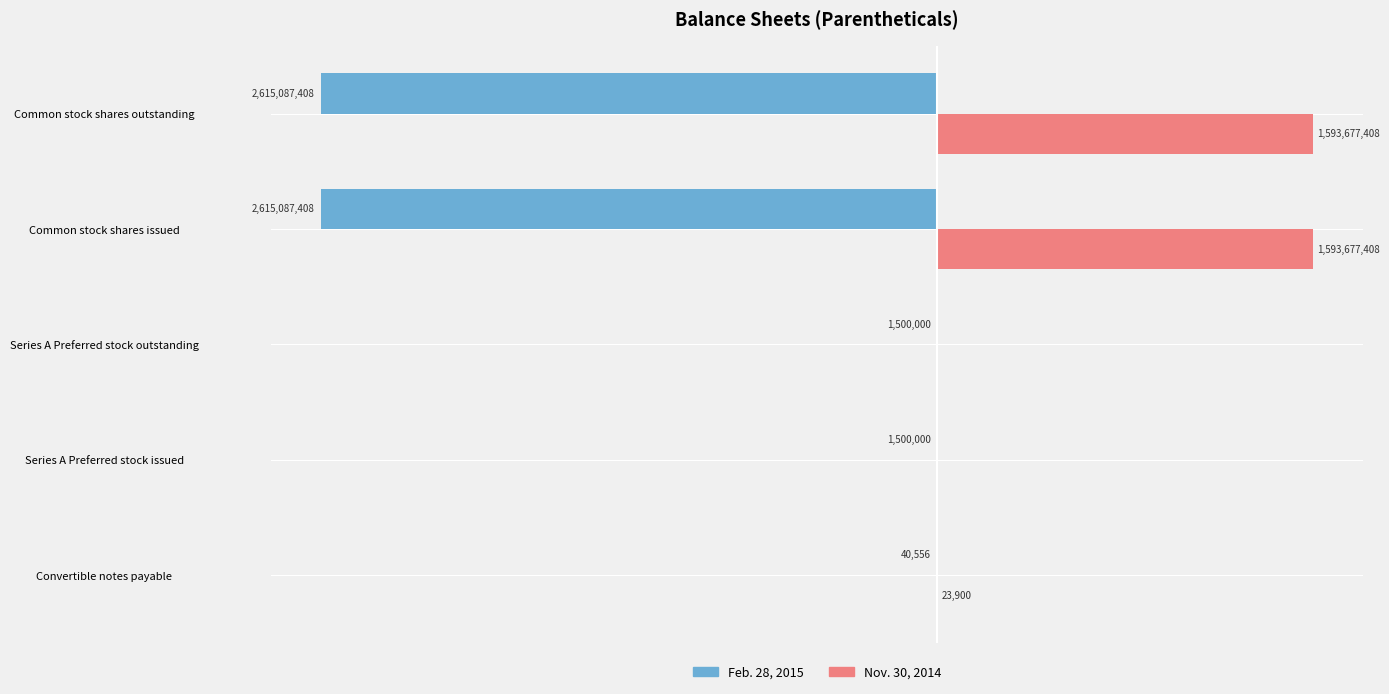

What are all the series names shown in the legend?

Feb. 28, 2015, Nov. 30, 2014